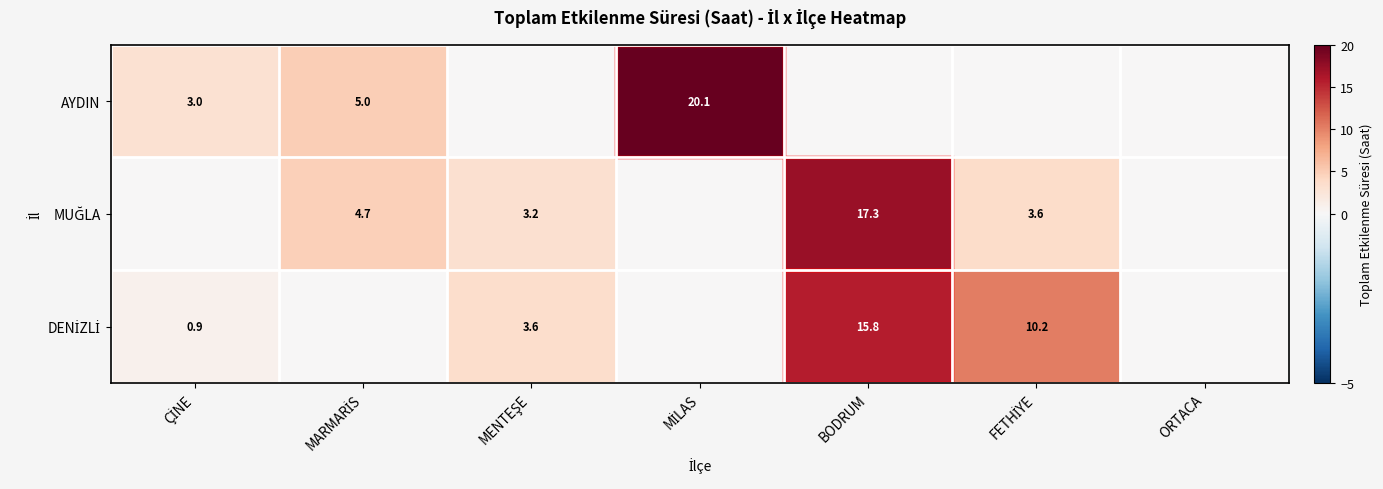

What is the sum of the MUĞLA values at MENTEŞE and BODRUM?

20.5